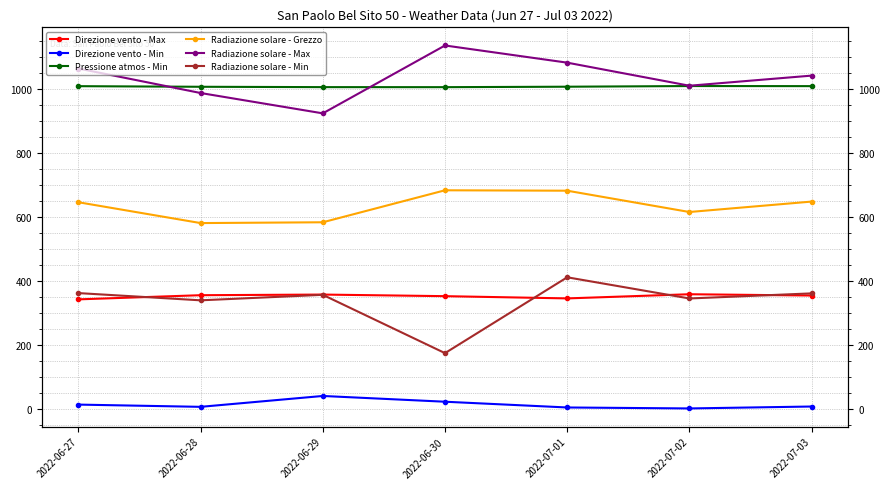

Reading left to right, what are all the values shown in this chart?

Direzione vento - Max: 342.0	355.0	357.0	352.0	345.0	358.0	354.0
Direzione vento - Min: 13.0	6.0	40.0	22.0	4.0	1.0	7.0
Pressione atmos - Min: 1008.5	1006.6	1005.5	1005.4	1006.8	1008.9	1008.6
Radiazione solare - Grezzo: 645.6	580.5	583.0	683.0	681.7	615.1	647.7
Radiazione solare - Max: 1063.7	987.1	923.5	1135.7	1082.0	1009.9	1041.5
Radiazione solare - Min: 361.6	339.0	356.2	173.9	411.0	344.8	360.7